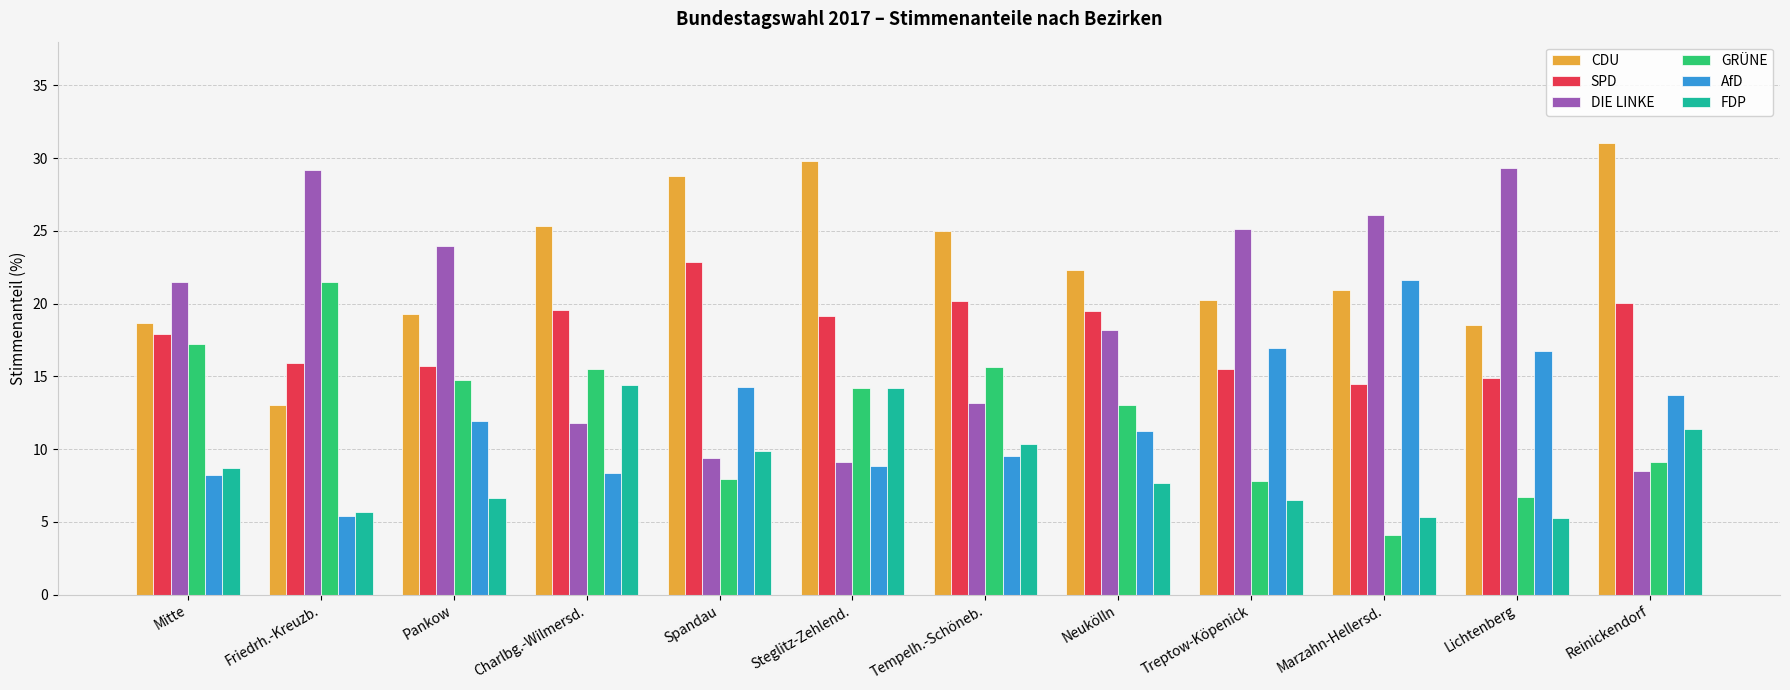

What is the highest value of the AfD series?

21.6